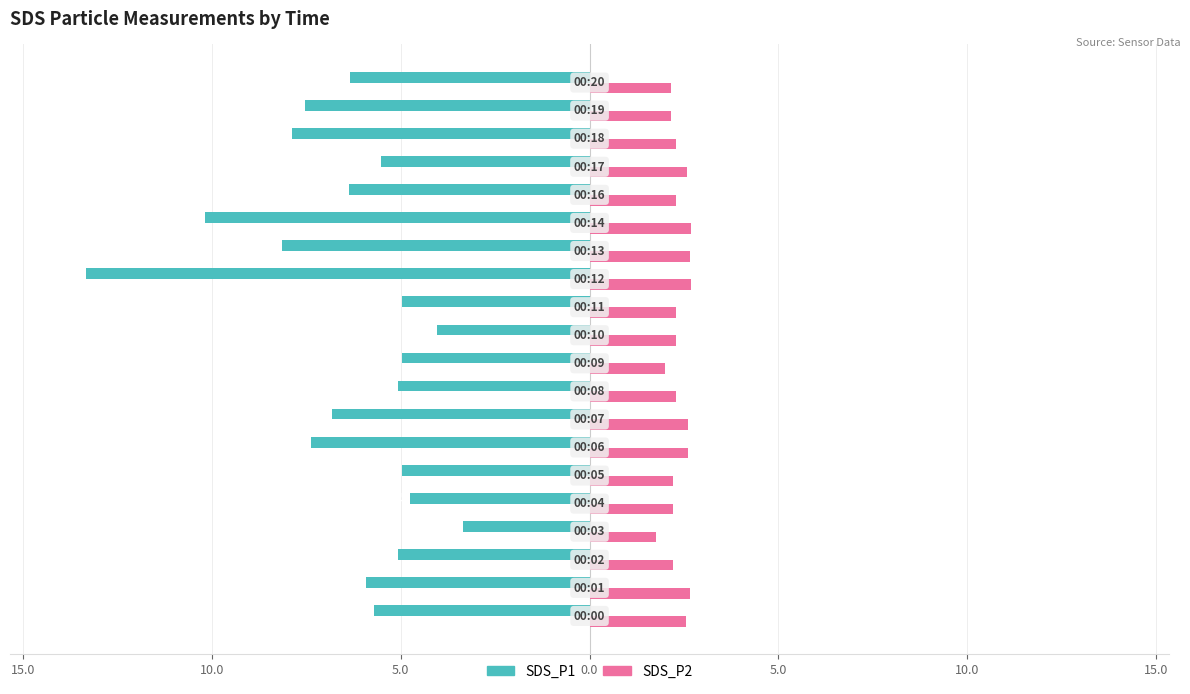

What is the smallest value displayed?

-13.3